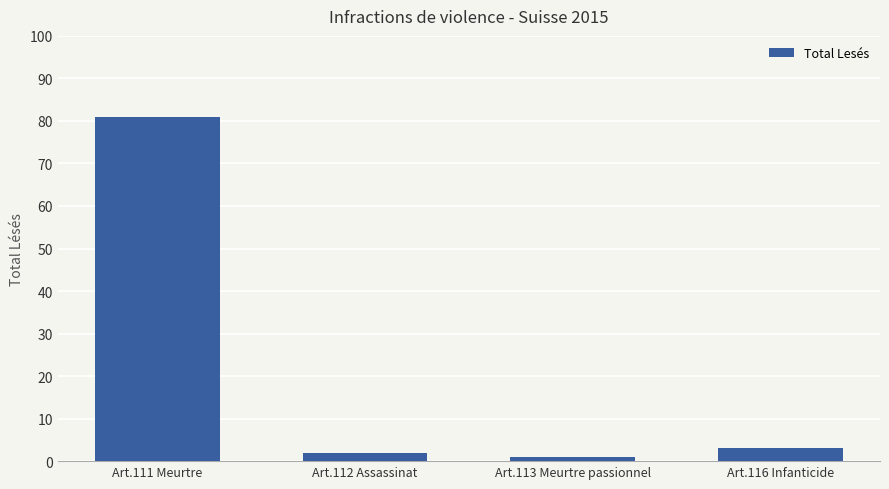

Rank the categories by value from highest to lowest.

Art.111 Meurtre, Art.116 Infanticide, Art.112 Assassinat, Art.113 Meurtre passionnel